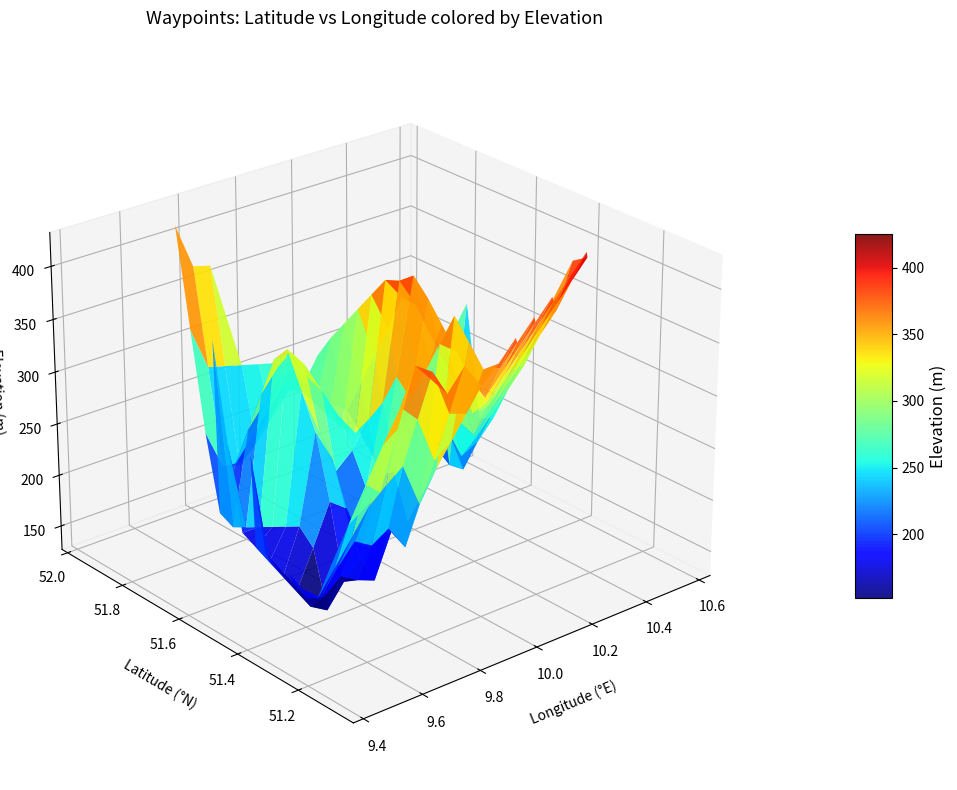

The value of Goettingen Kauf Park at Latitude [decimal degrees] is 51.5. True or false?

True